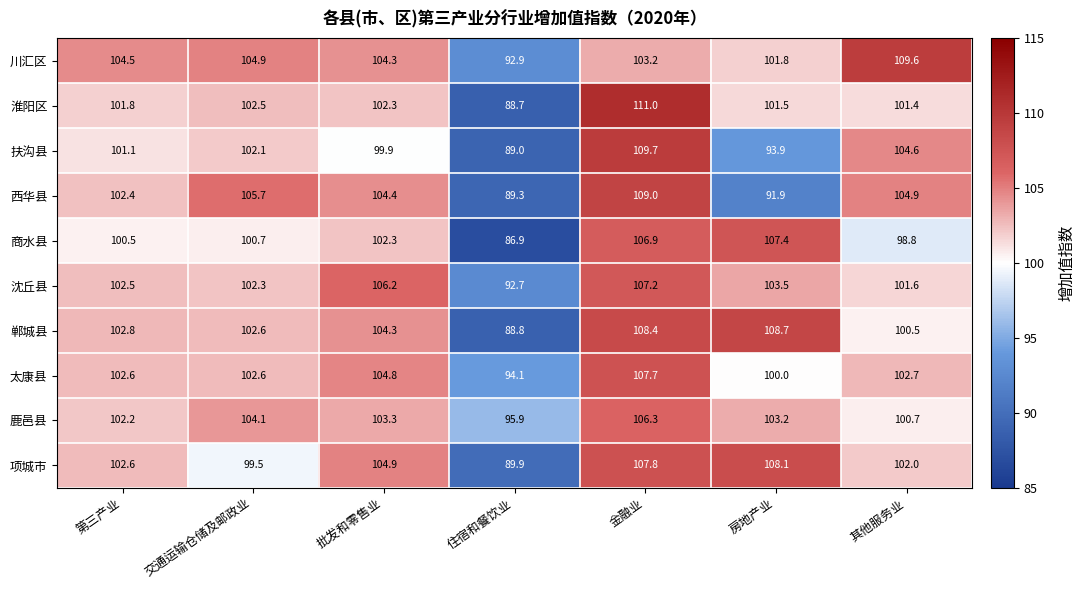

How many values in the 川汇区 series exceed 104?

4